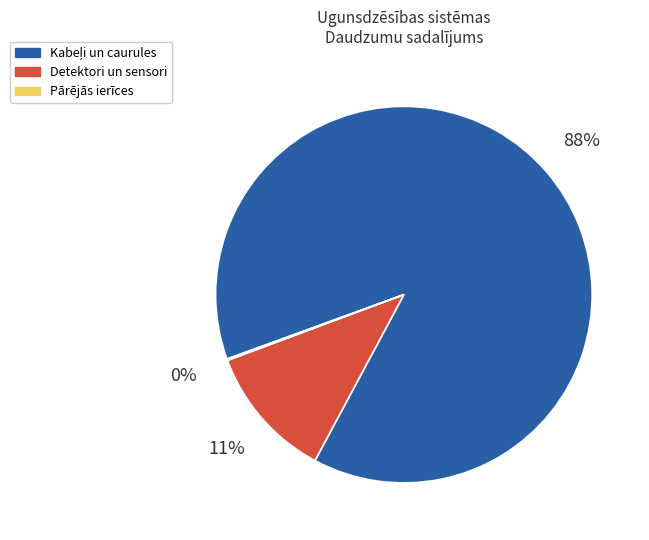

Does any single category account for the majority?

Yes